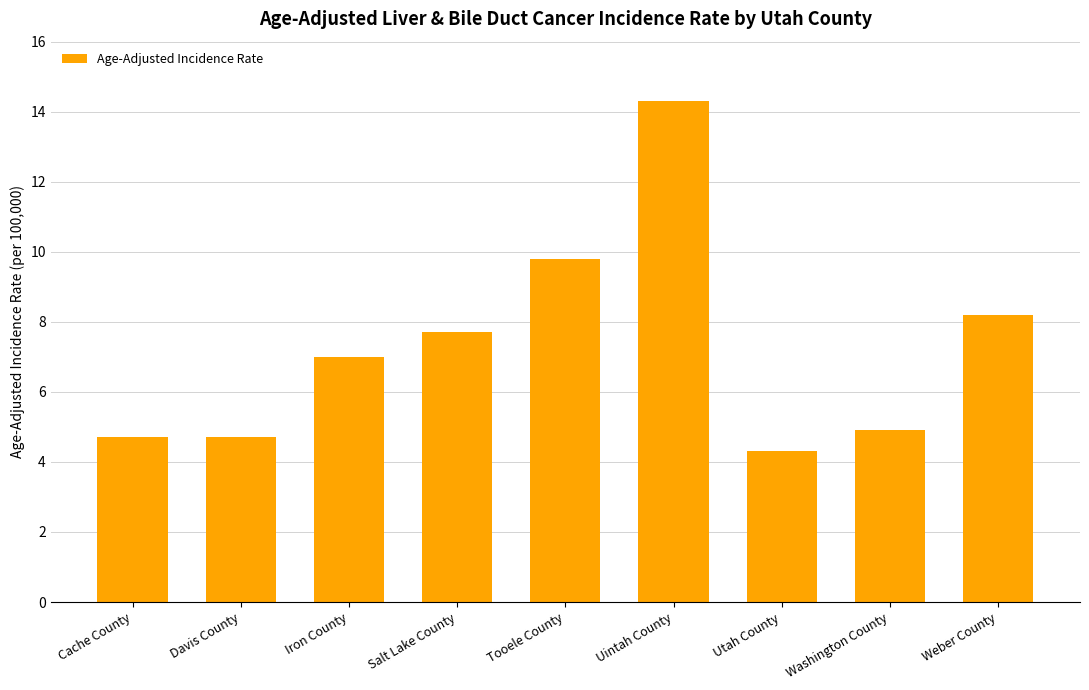

What is the value of the 4th bar from the left?

7.7